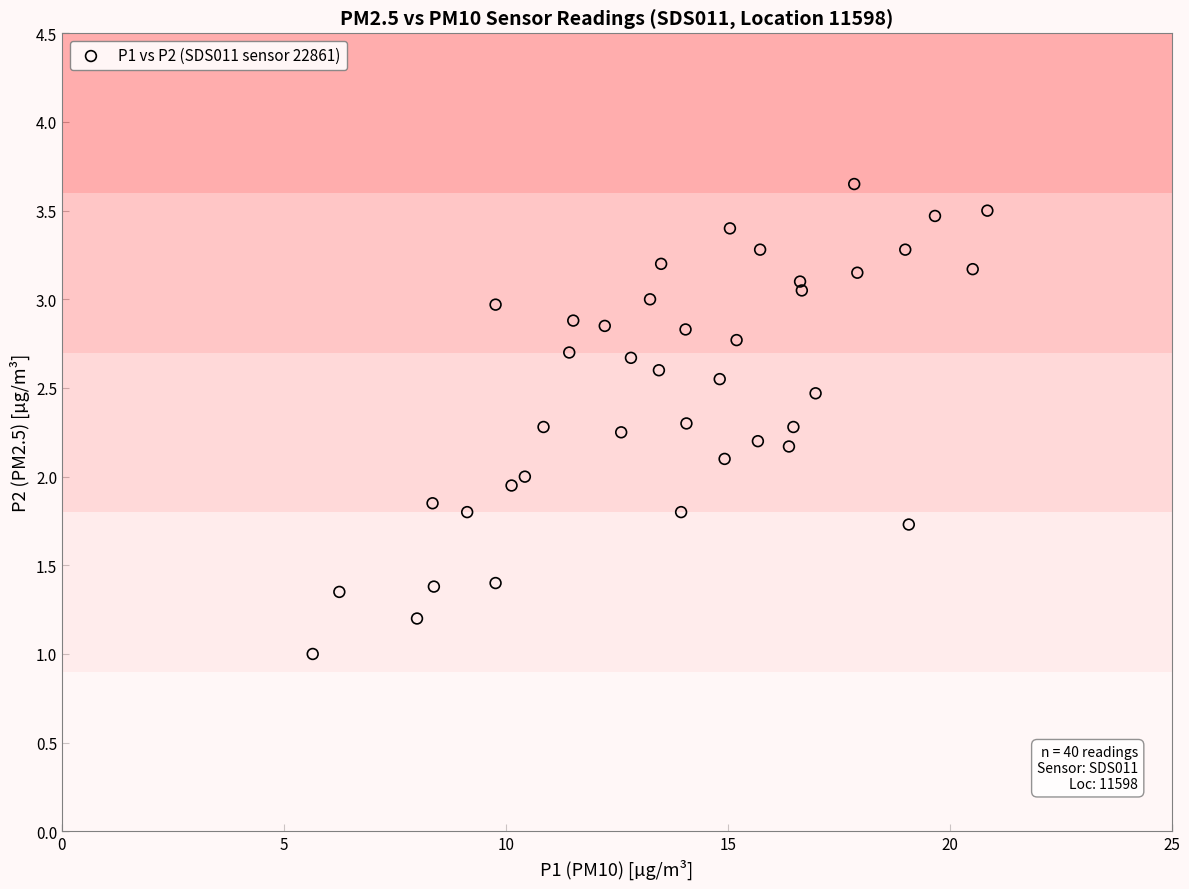

What is the range of X values (max minus min)?

15.2